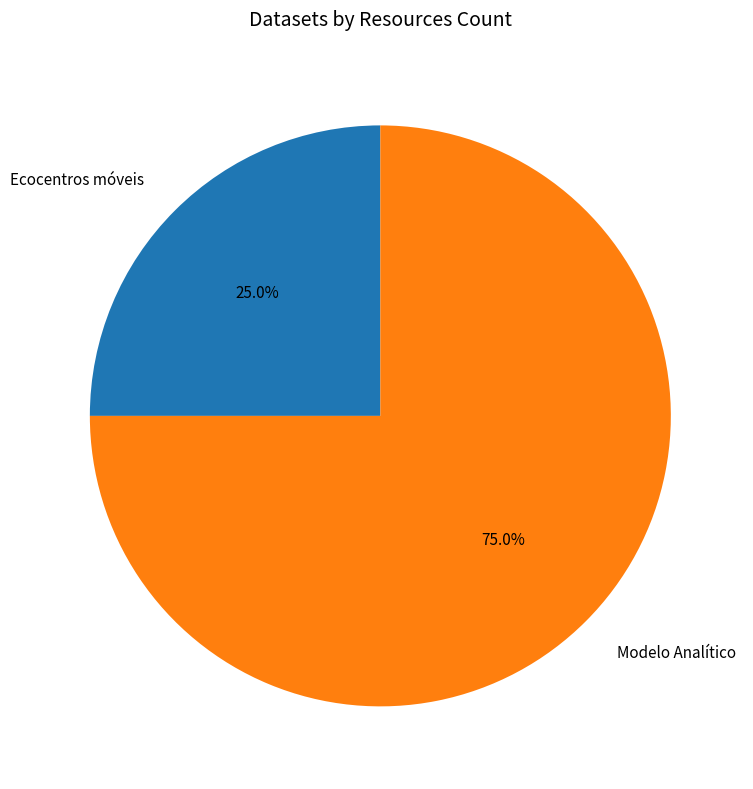

True or false: Ecocentros móveis accounts for 11% of the total.

False